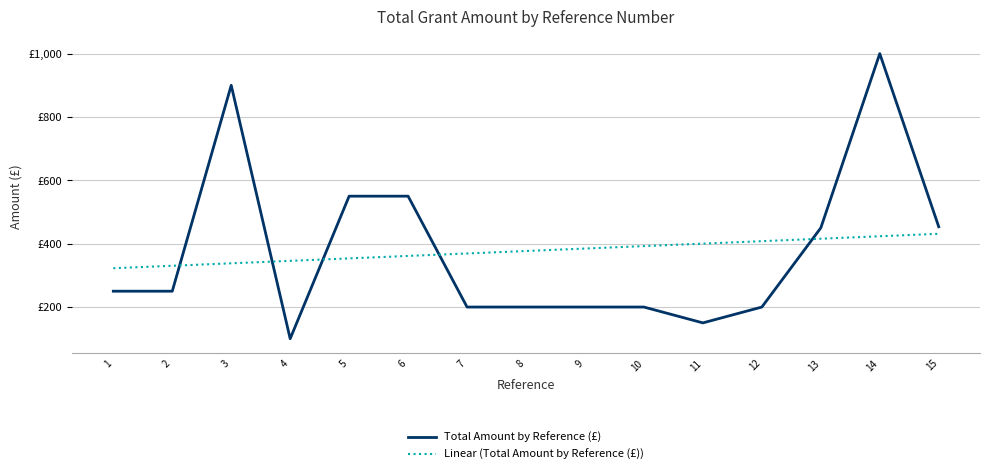

Between which two adjacent categories do Linear (Total Amount by Reference (£)) and Total Amount by Reference (£) first intersect?

2 and 3